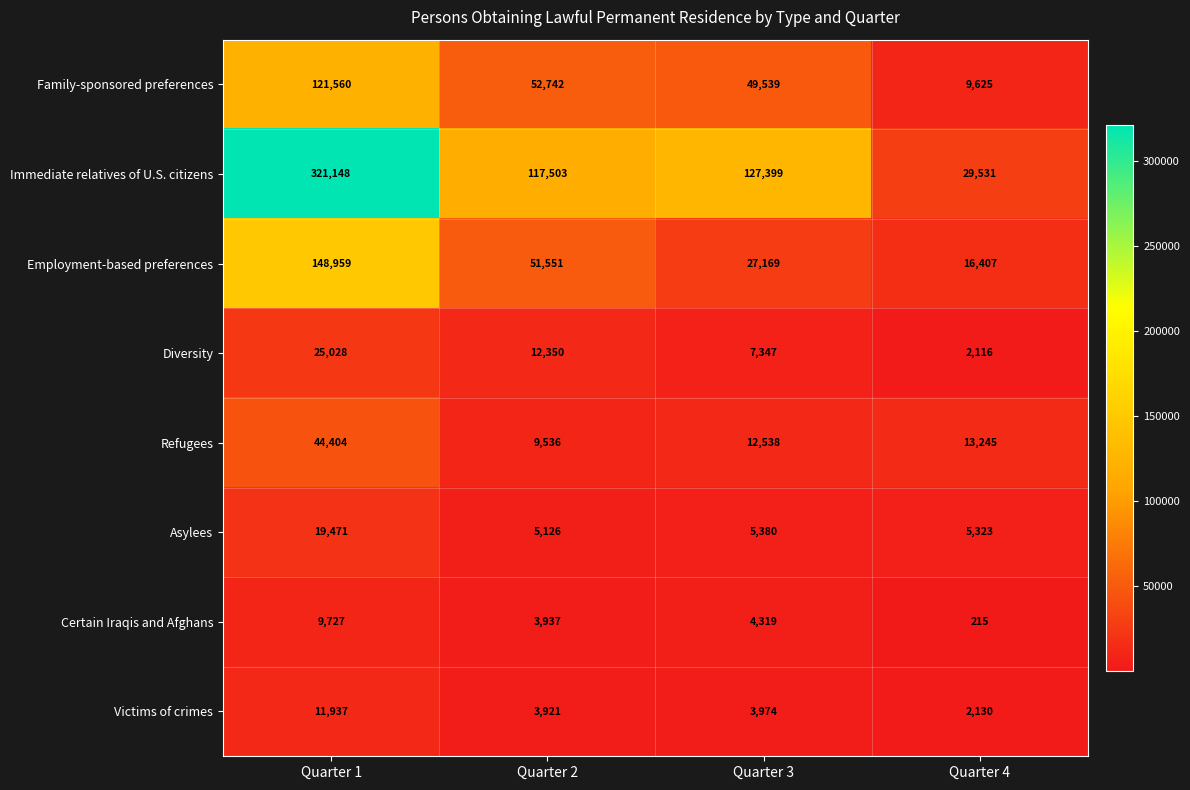

At Quarter 4, list the series in order from smallest to largest.

Certain Iraqis and Afghans, Diversity, Victims of crimes, Asylees, Family-sponsored preferences, Refugees, Employment-based preferences, Immediate relatives of U.S. citizens